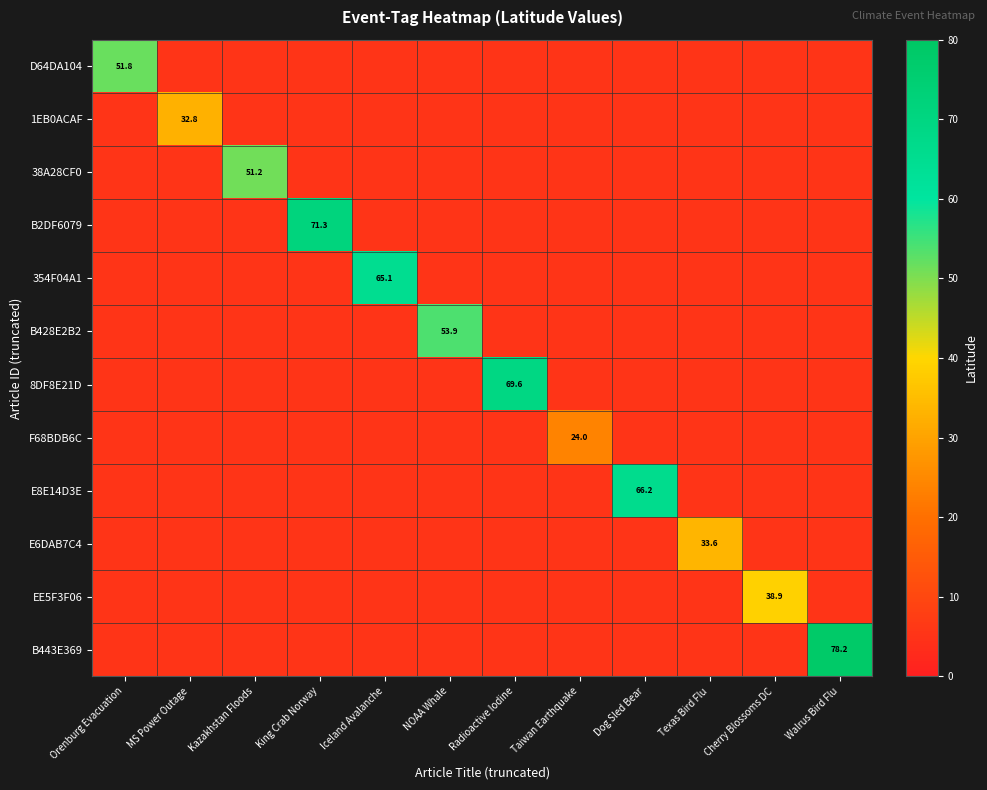

At how many categories does at least one series exceed 74?

1